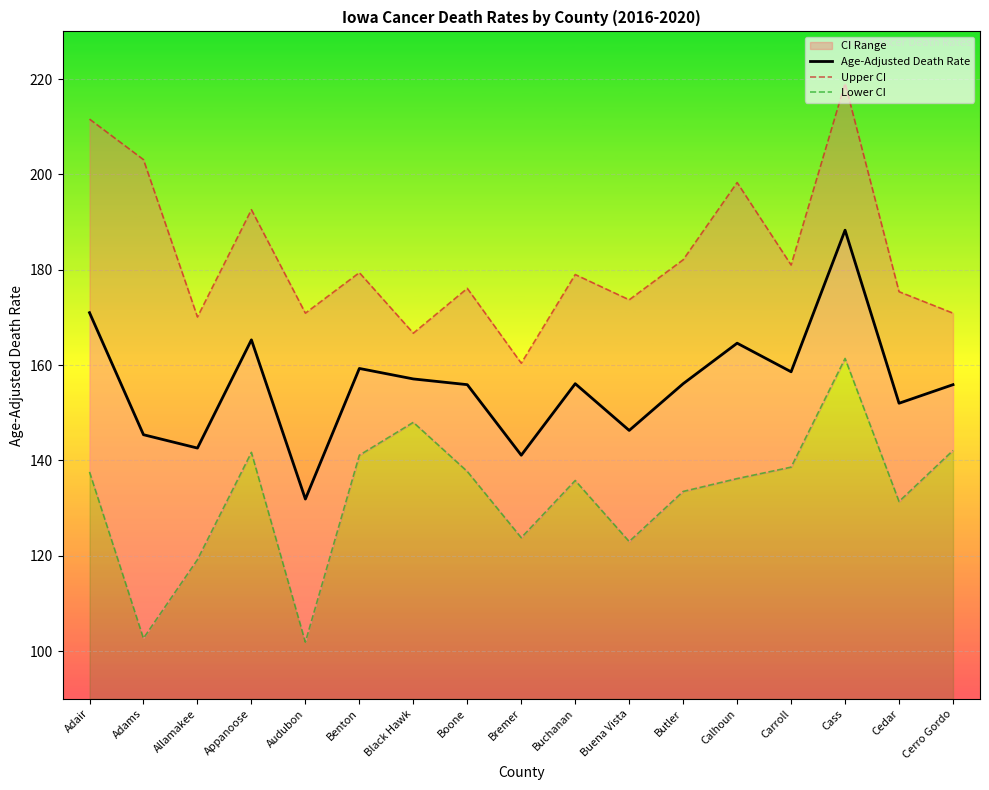

What is the difference between the second highest and second lowest values in the Upper CI series?

44.9